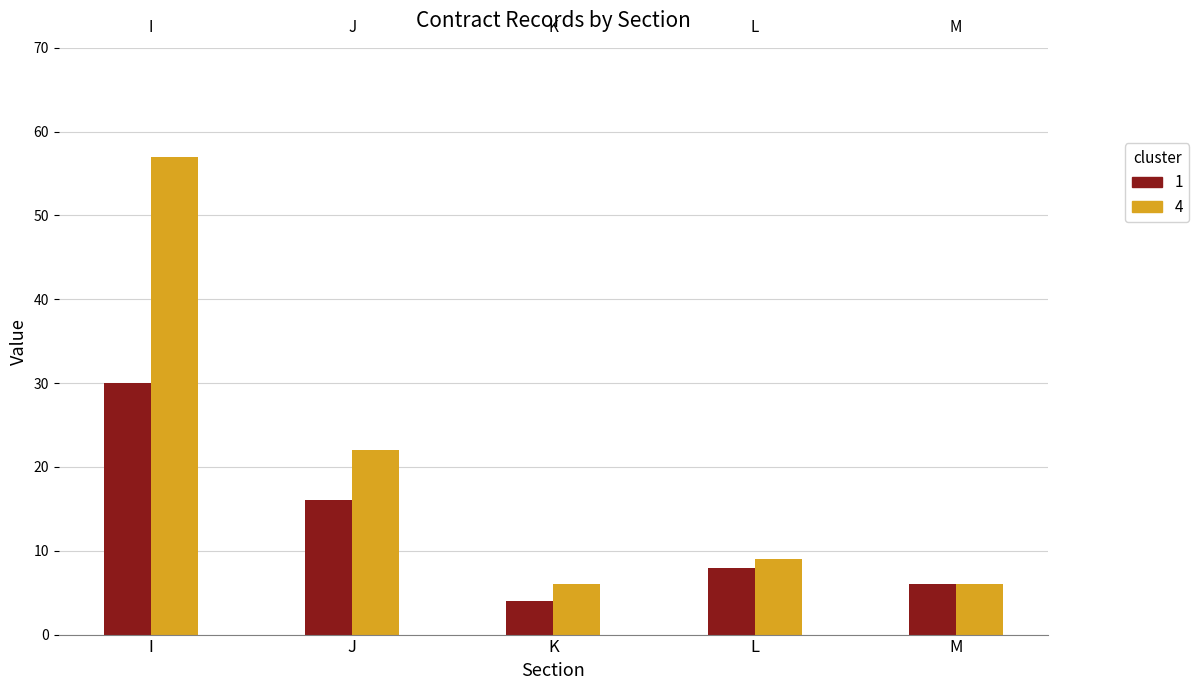

Reading right to left, extract all data points from this chart.

1: M=6	L=8	K=4	J=16	I=30
4: M=6	L=9	K=6	J=22	I=57